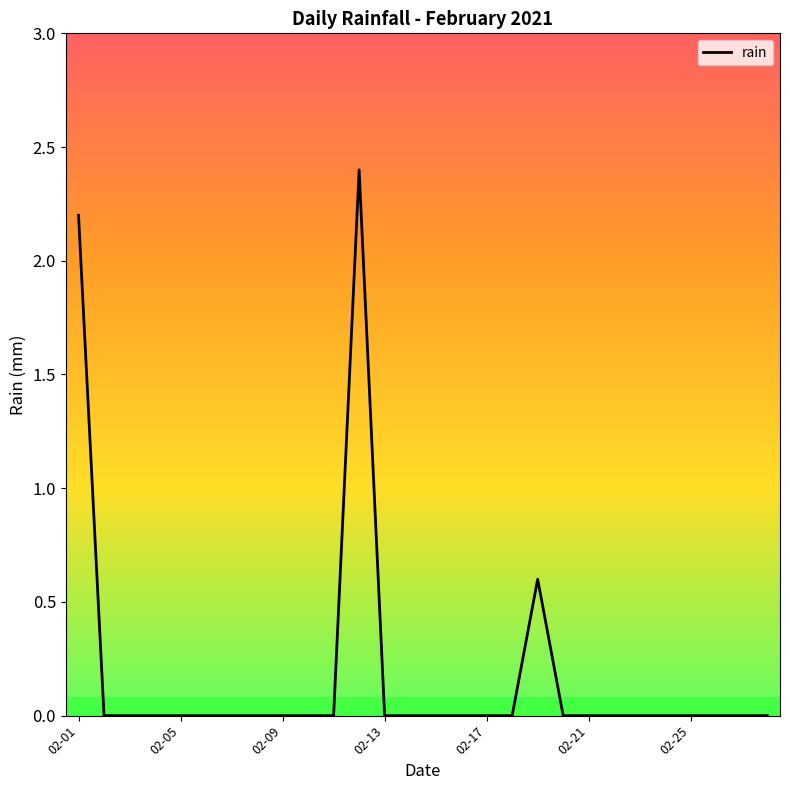

Reading right to left, list all the values displayed in this chart.

0.0	0.0	0.0	0.0	0.0	0.0	0.0	0.0	0.0	0.6	0.0	0.0	0.0	0.0	0.0	0.0	2.4	0.0	0.0	0.0	0.0	0.0	0.0	0.0	0.0	0.0	0.0	2.2